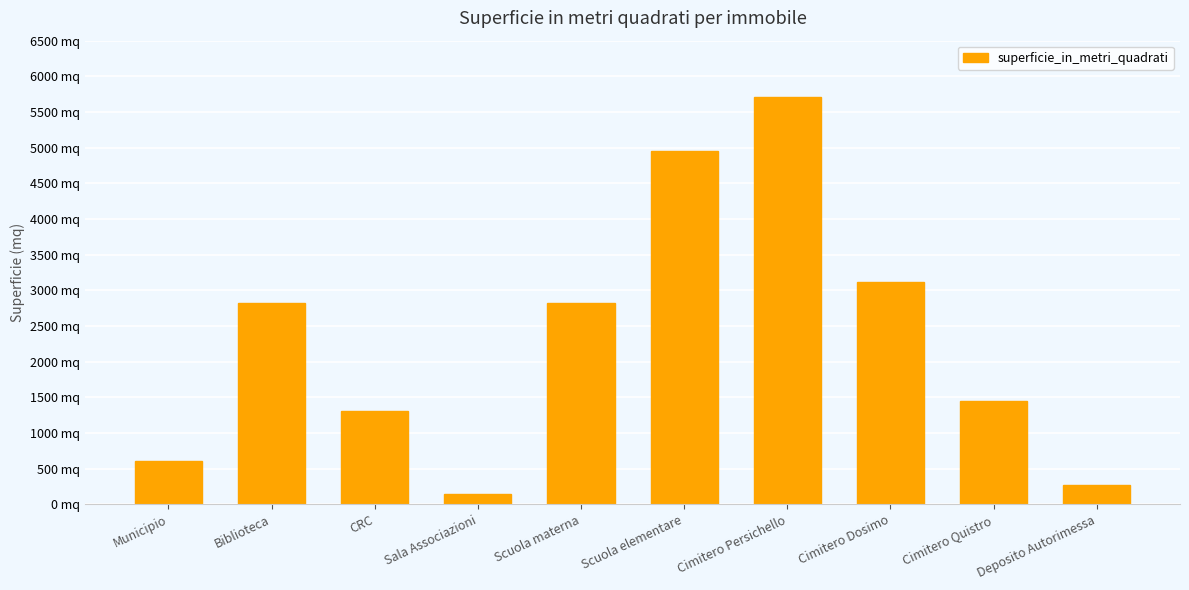

Does the chart contain any negative values?

No